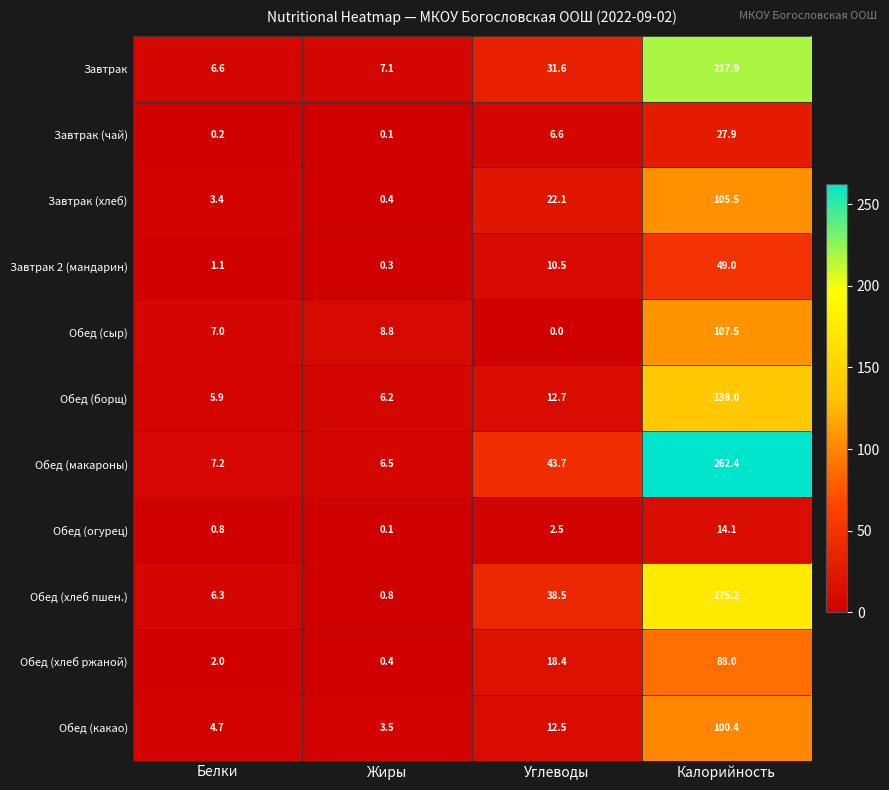

At how many categories does at least one series exceed 171?

1